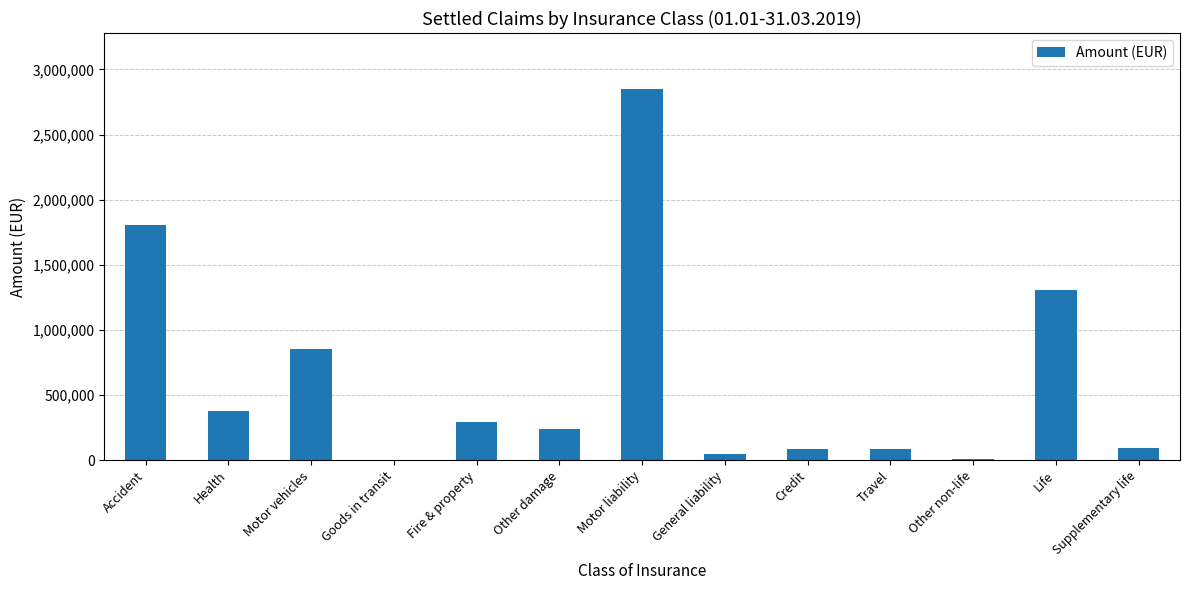

The value at Life is 695899.2. True or false?

False